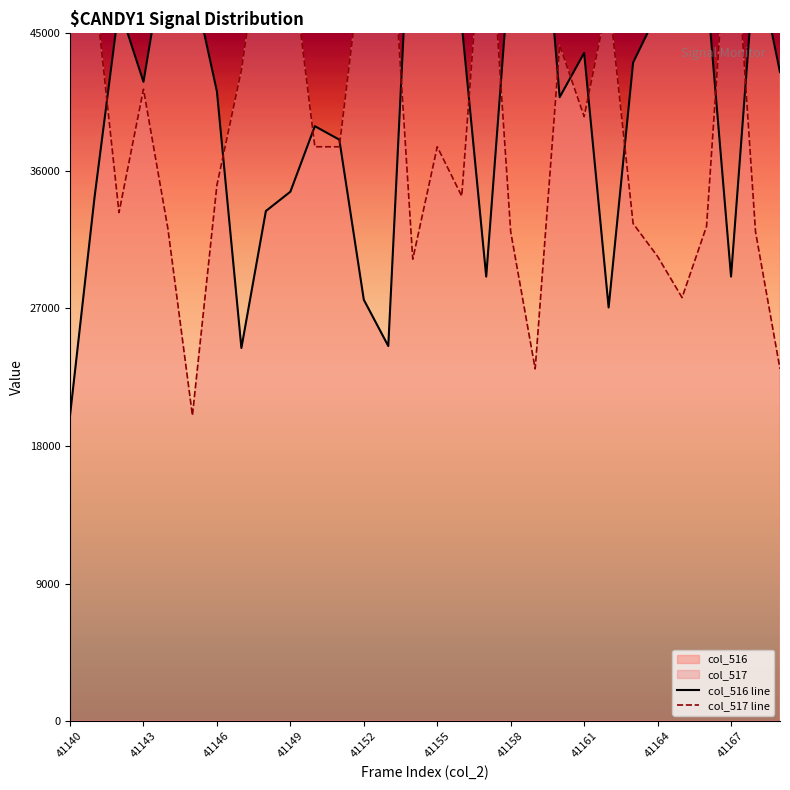

What is the difference between the col_517 line values at 41149 and 41146?

15426.0